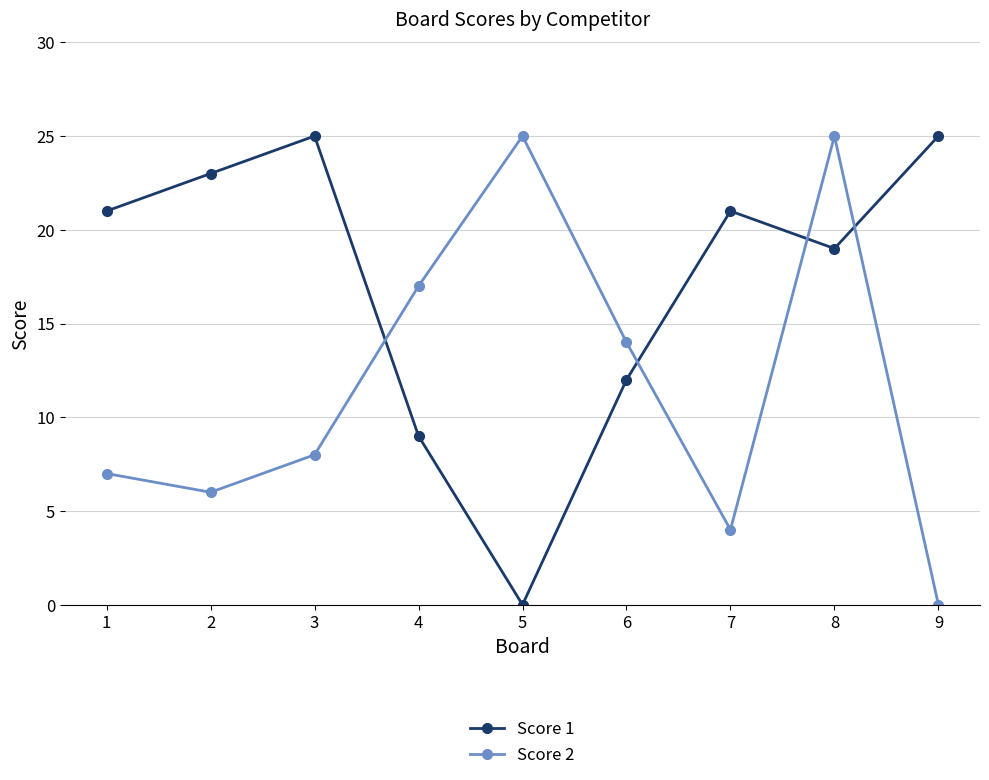

The Score 1 series shows 14 at 3. True or false?

False